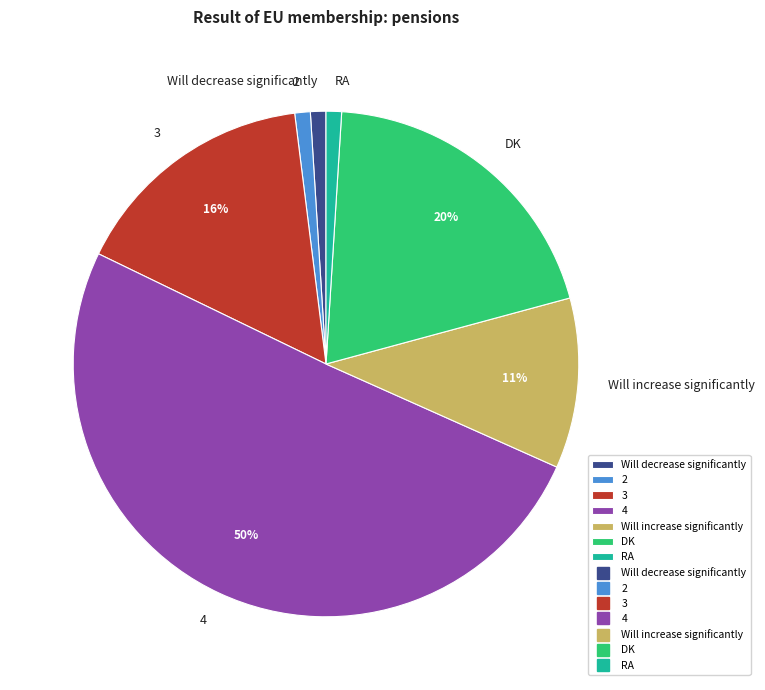

Which has a higher value, Will increase significantly or 3?

3